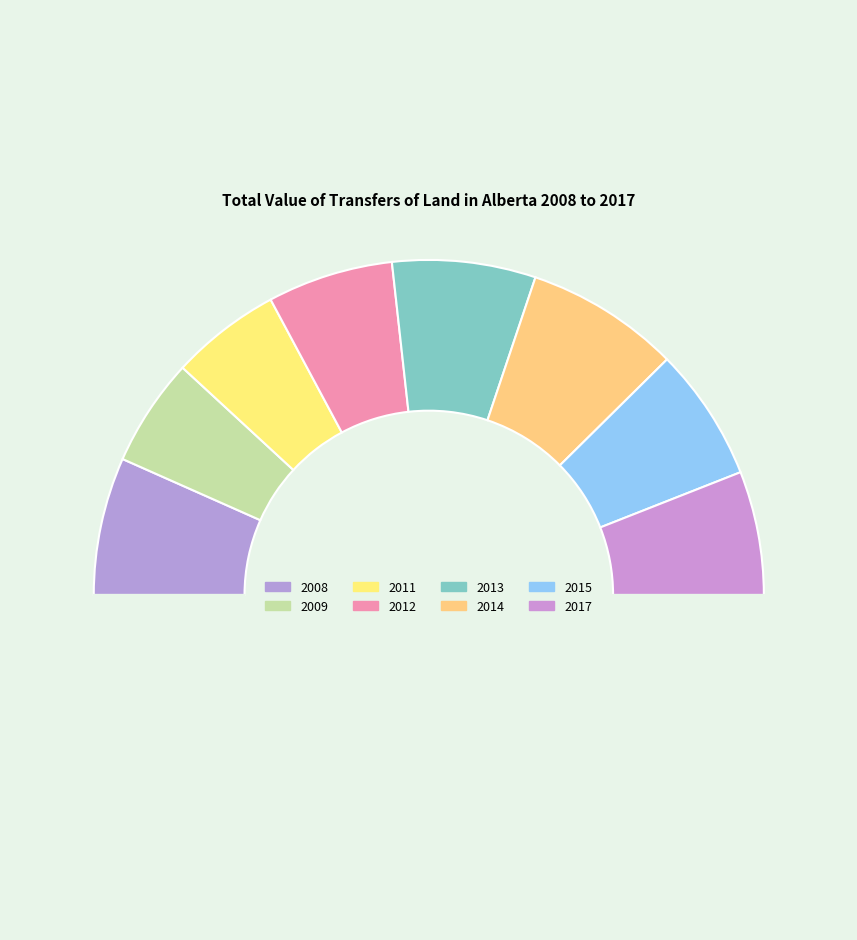

How many slices are in this pie chart?

9